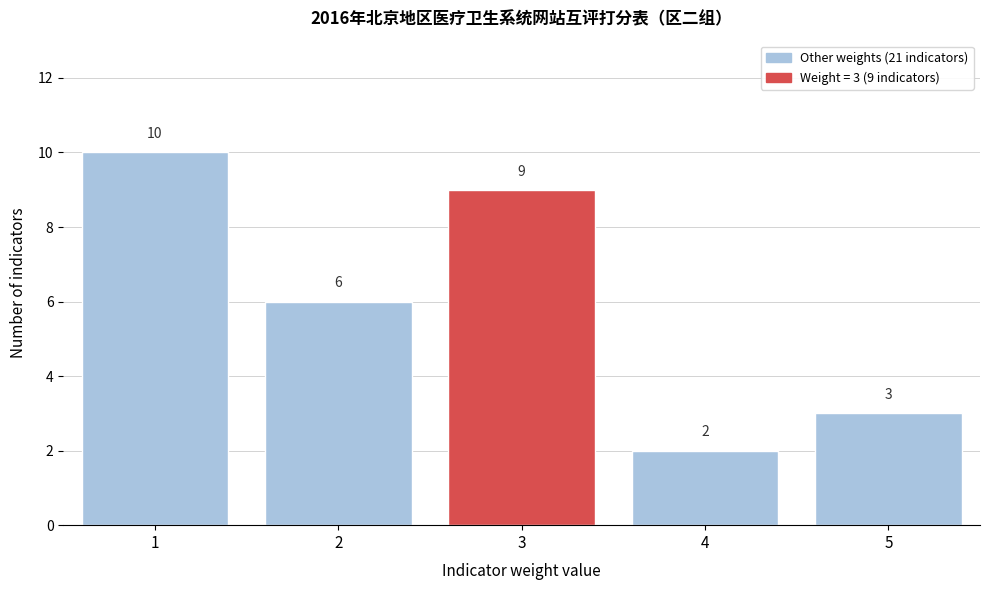

Which range on the x-axis has the tallest bar?

0.5 to 1.5